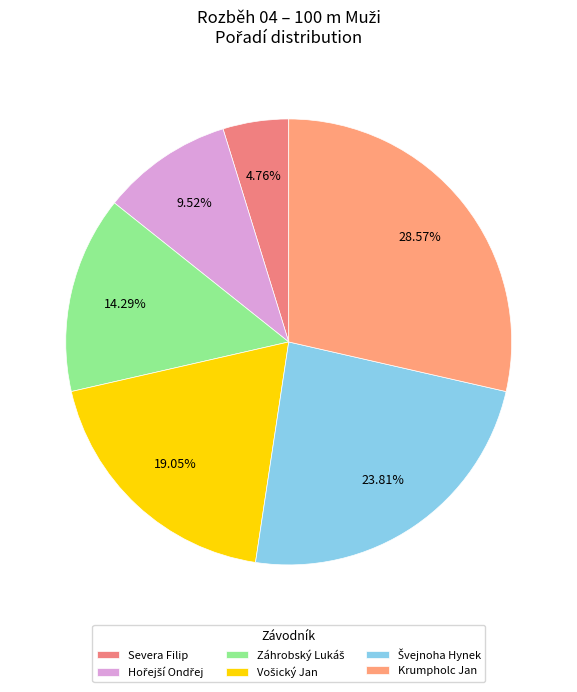

How many slices are in this pie chart?

6